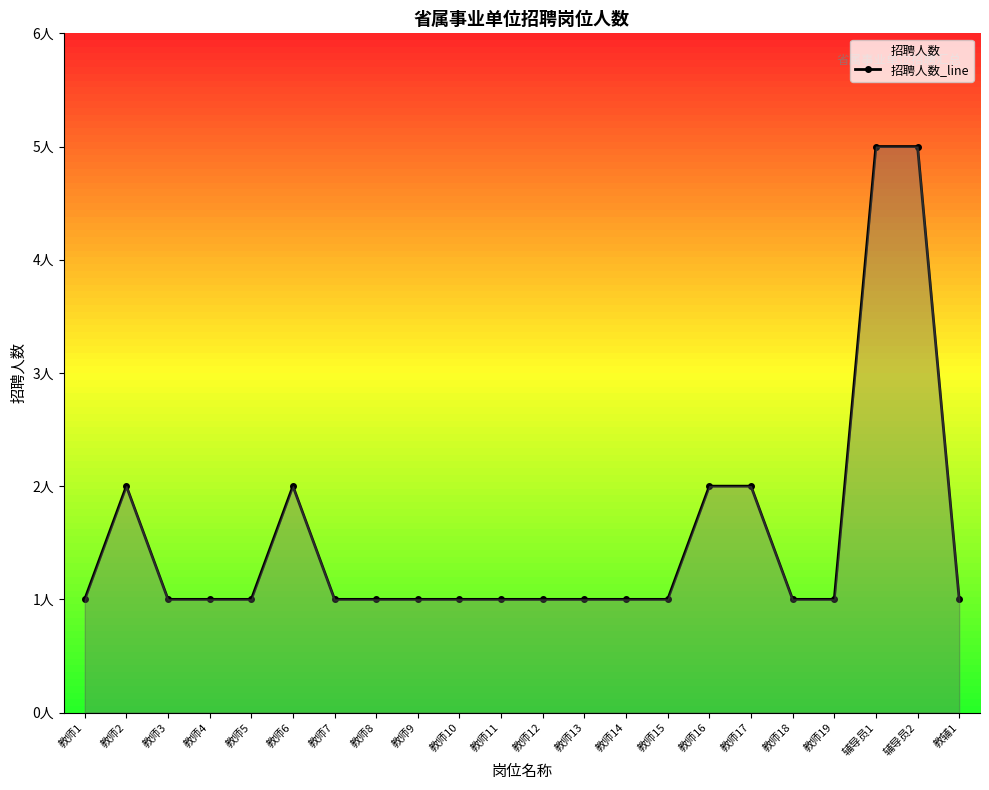

What position from the left is 教师6?

6